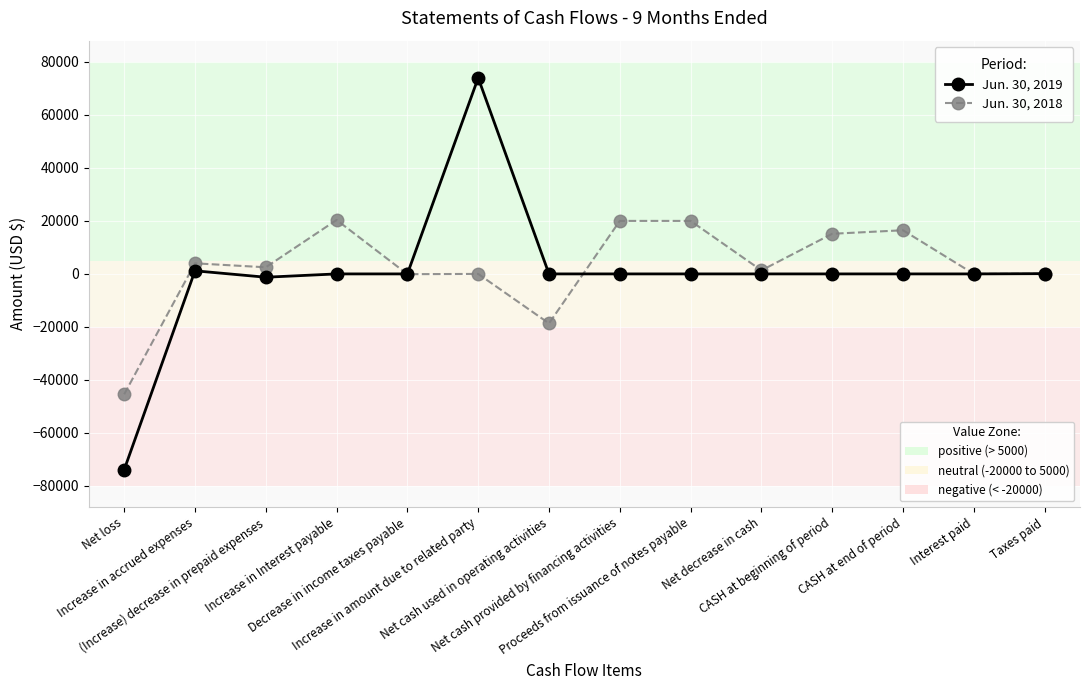

What is the minimum value shown in the chart?

-73882